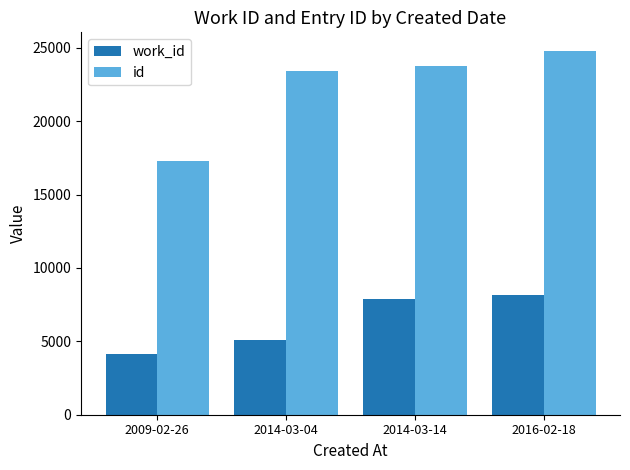

Rank the series at 2009-02-26 from highest to lowest value.

id, work_id